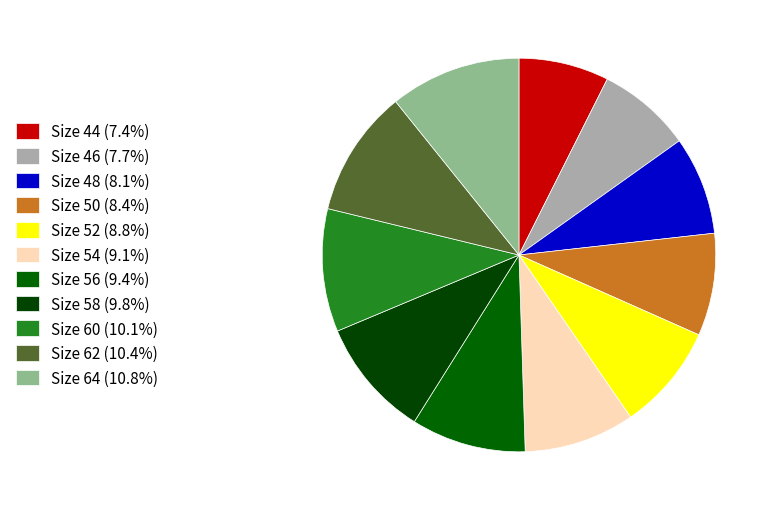

Count the number of slices in the pie.

11